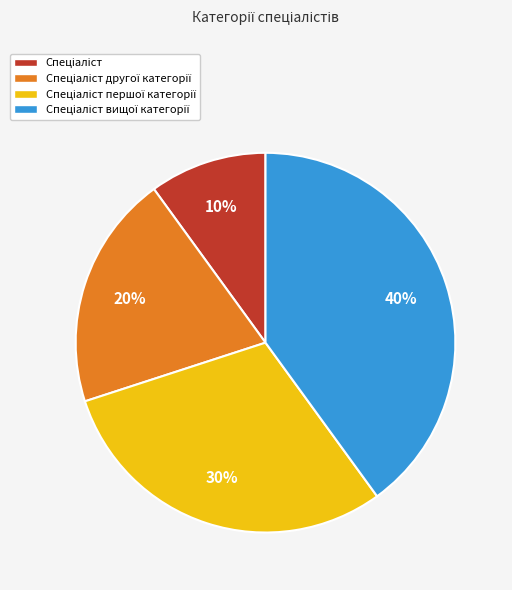

Is there a majority slice in this chart?

No